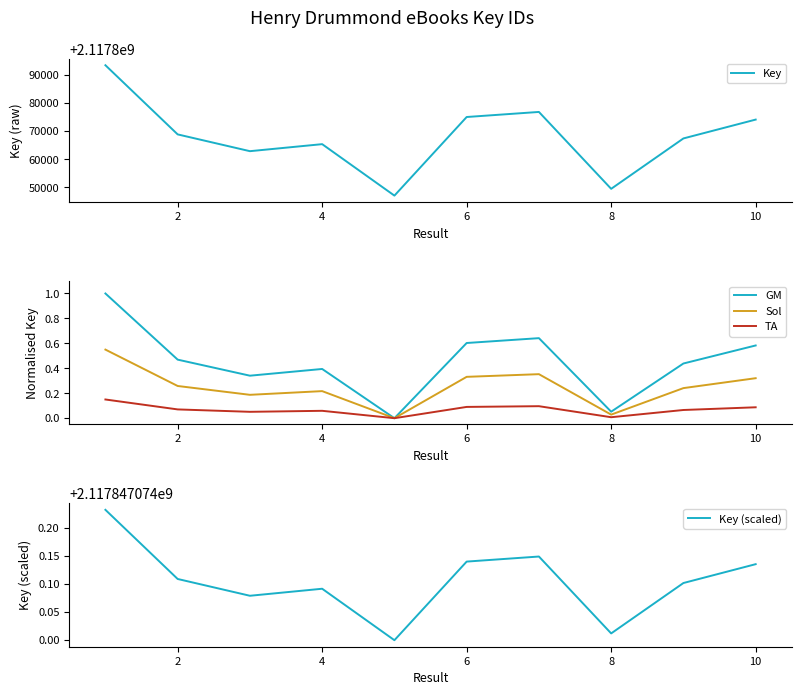

Which series has the largest range (max minus min)?

Key